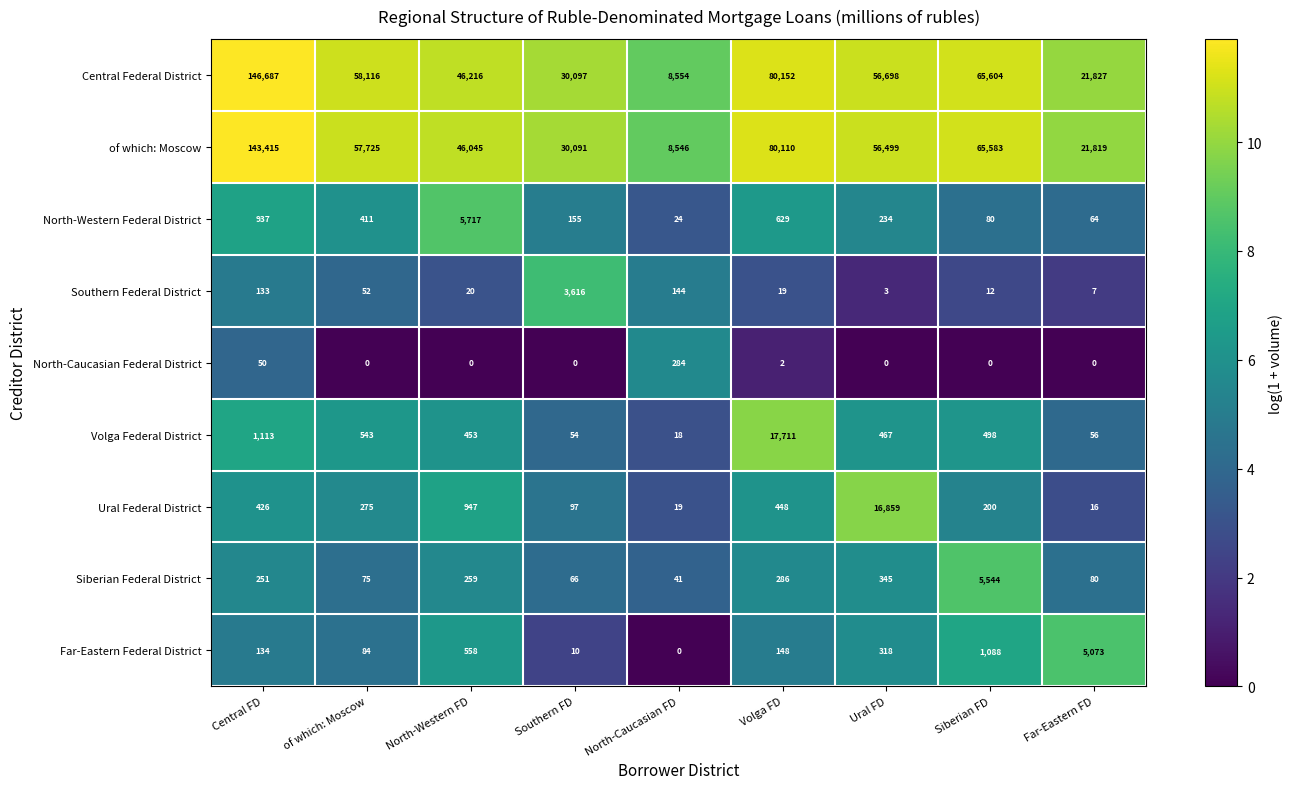

How many categories are shown in the chart?

9